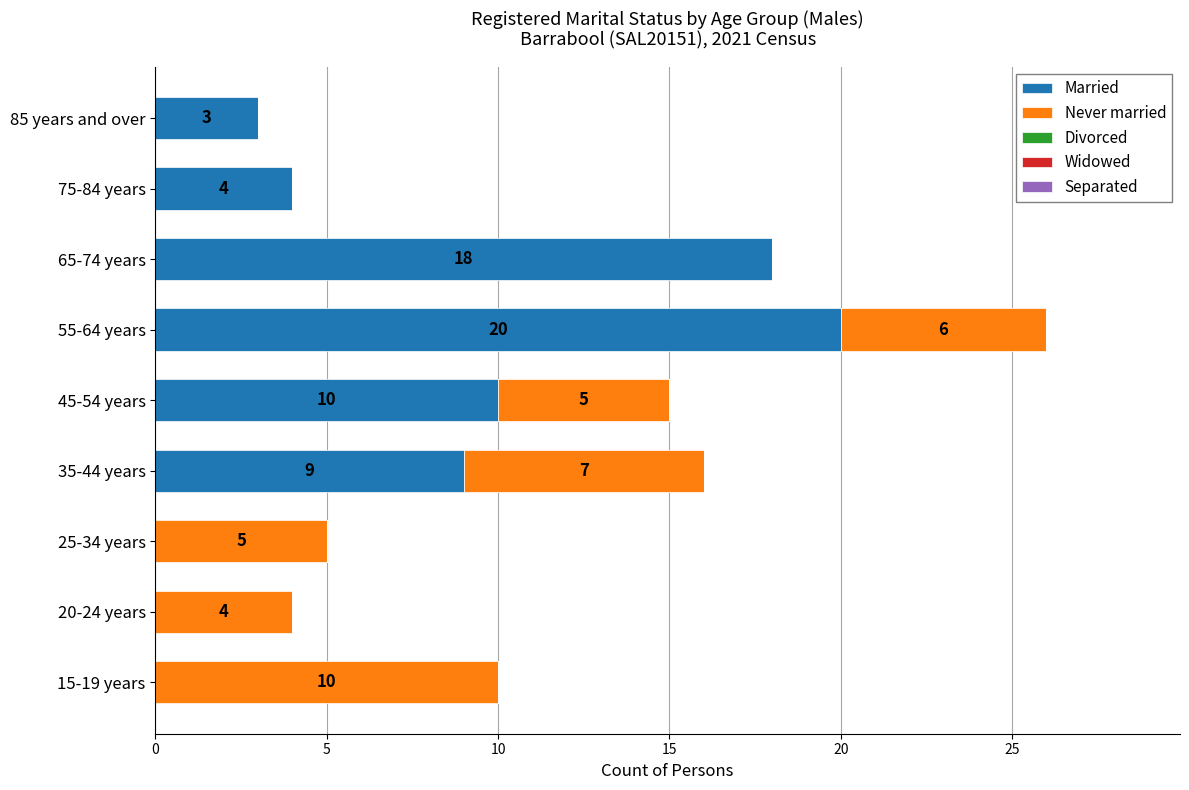

Where is Married nearest to the value 10?

45-54 years